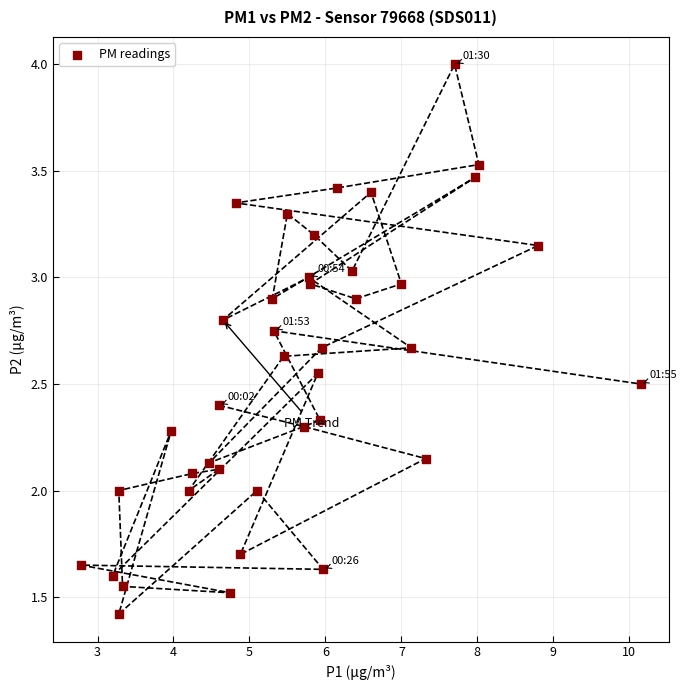

What is the range of X values (max minus min)?

7.4